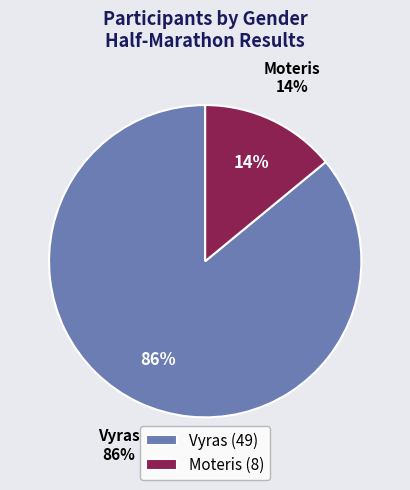

Count the number of slices in the pie.

2